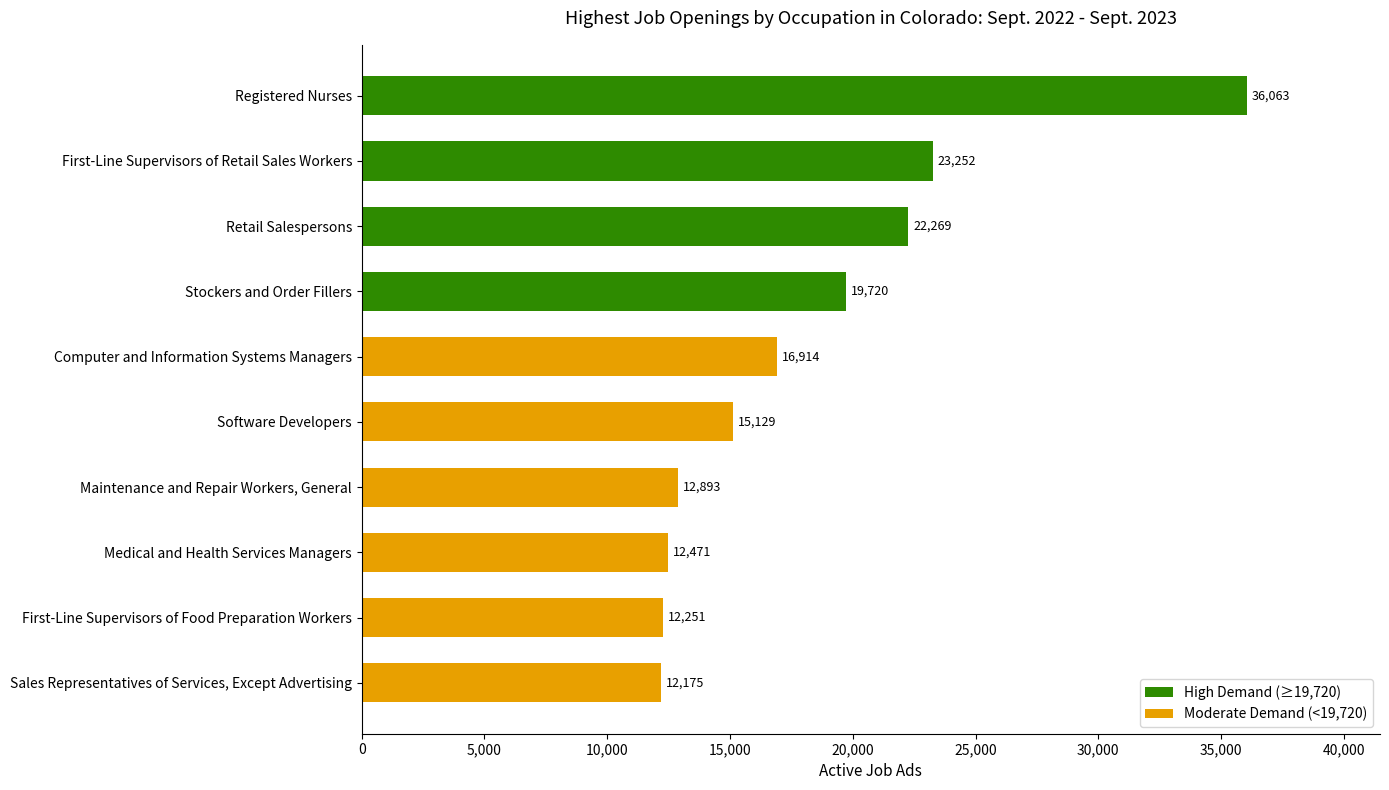

List the labels in order of value, smallest first.

Sales Representatives of Services, Except Advertising, First-Line Supervisors of Food Preparation Workers, Medical and Health Services Managers, Maintenance and Repair Workers, General, Software Developers, Computer and Information Systems Managers, Stockers and Order Fillers, Retail Salespersons, First-Line Supervisors of Retail Sales Workers, Registered Nurses